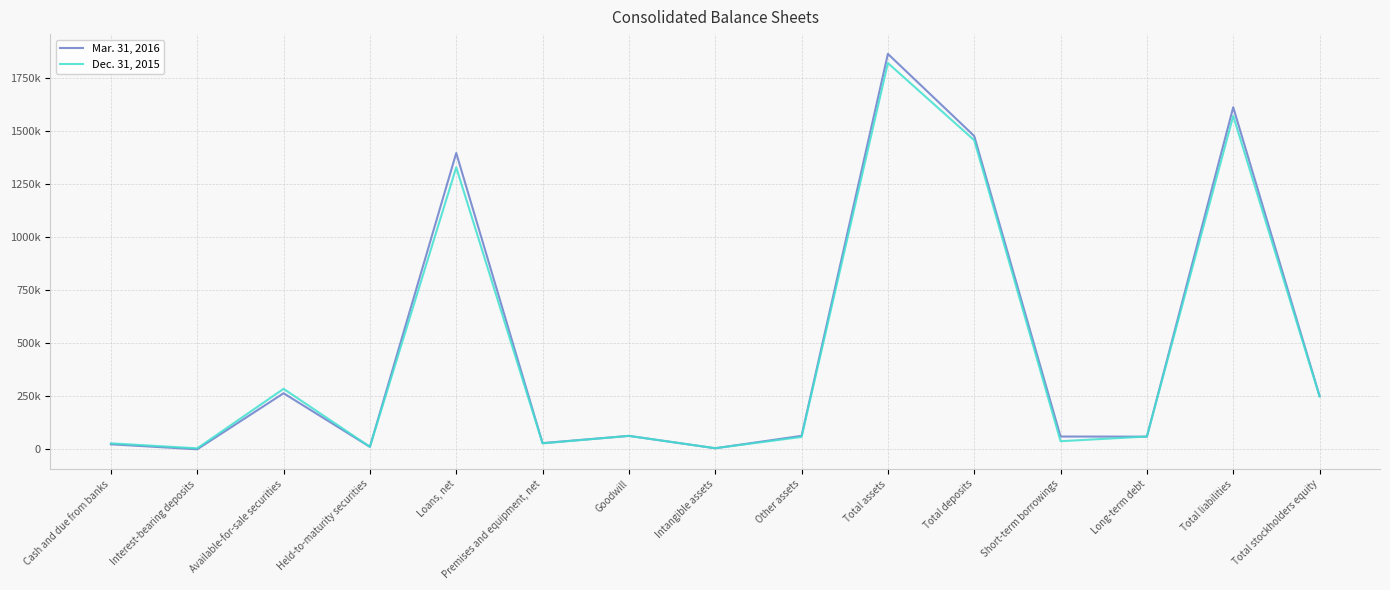

Reading right to left, list all the values displayed in this chart.

Mar. 31, 2016: Total stockholders equity=251445	Total liabilities=1610925	Long-term debt=59773	Short-term borrowings=60350	Total deposits=1475459	Total assets=1862370	Other assets=63603	Intangible assets=5091	Goodwill=63370	Premises and equipment, net=29386	Loans, net=1395533	Held-to-maturity securities=11681	Available-for-sale securities=264175	Interest-bearing deposits=299	Cash and due from banks=23699
Dec. 31, 2015: Total stockholders equity=248768	Total liabilities=1570290	Long-term debt=60354	Short-term borrowings=38325	Total deposits=1455810	Total assets=1819058	Other assets=58487	Intangible assets=5397	Goodwill=63370	Premises and equipment, net=28157	Loans, net=1327890	Held-to-maturity securities=12109	Available-for-sale securities=284935	Interest-bearing deposits=4699	Cash and due from banks=28218